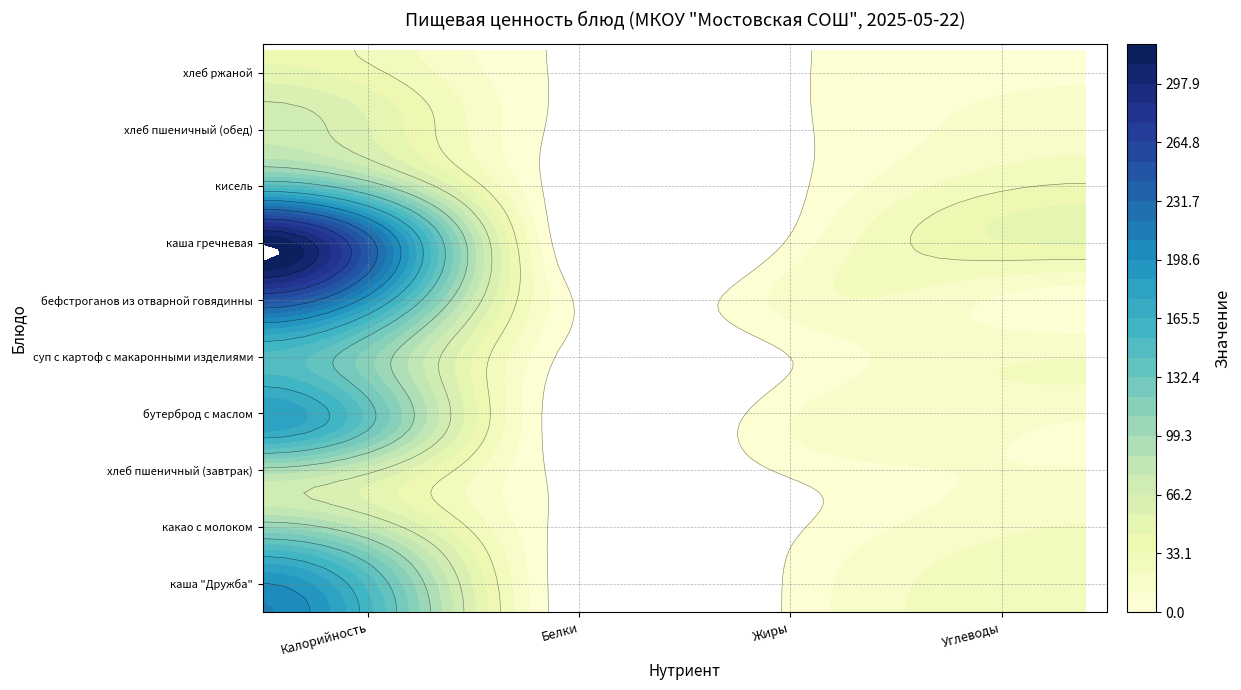

Is it true that кисель equals 116 at Калорийность?

True